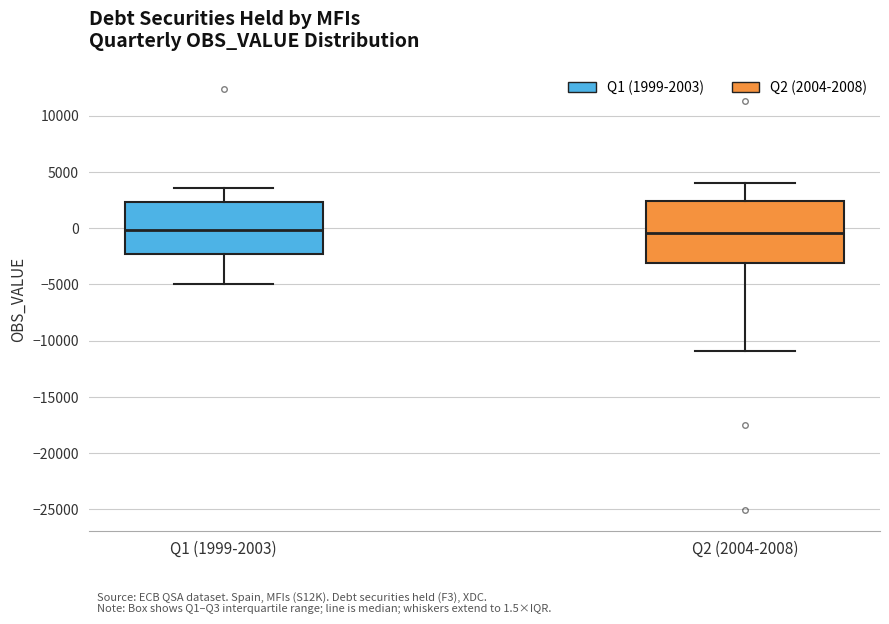

Which box is the tallest, from its lower edge to its upper edge?

Q2 (2004-2008)